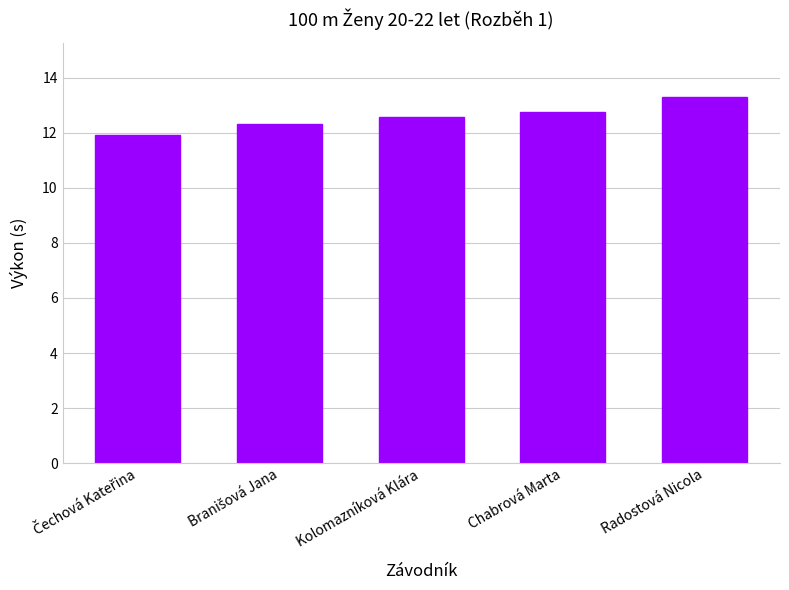

What is the label of the 1st bar from the right?

Radostová Nicola